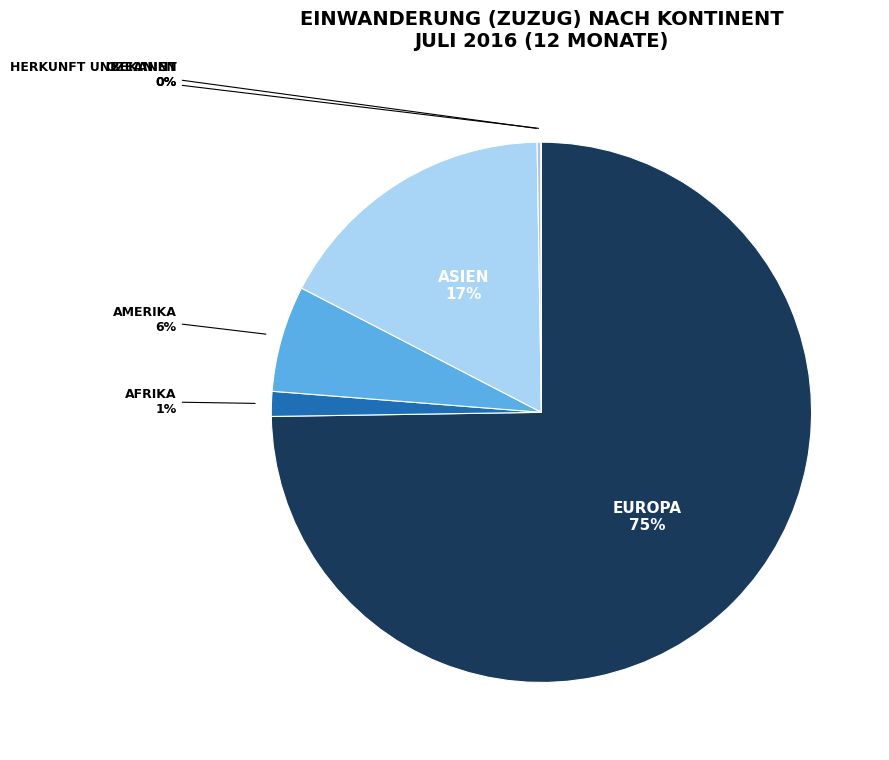

Which slice is the smallest?

Herkunft unbekannt